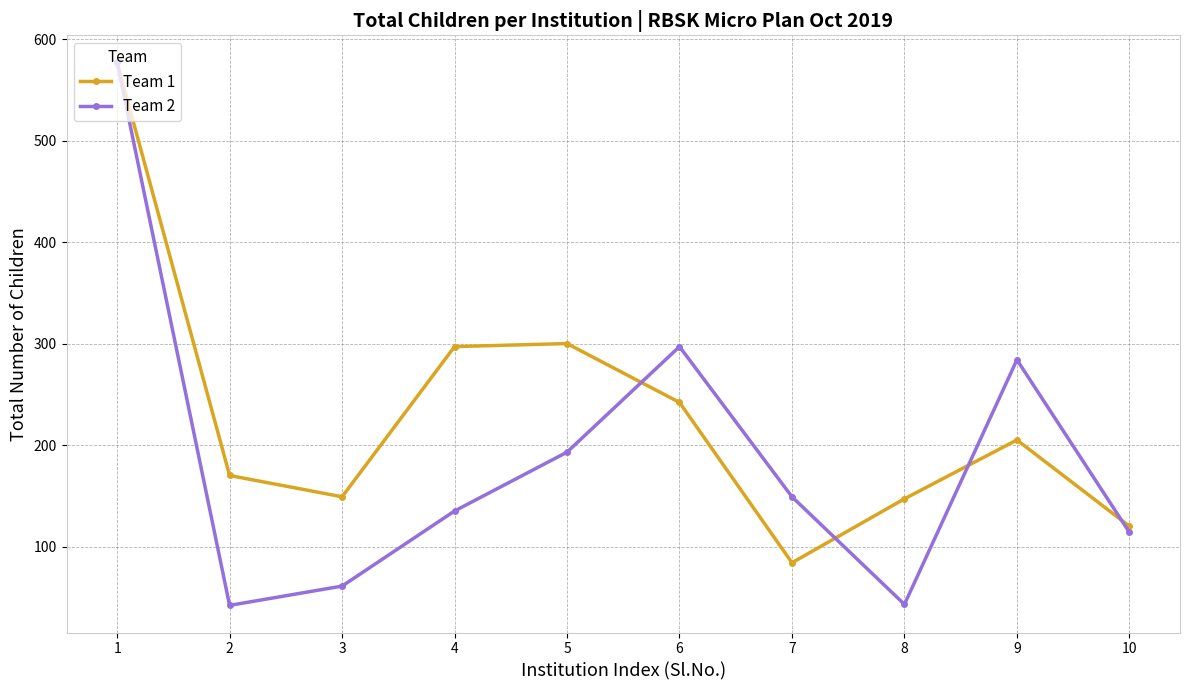

Which series has the largest total across all categories?

Team 1